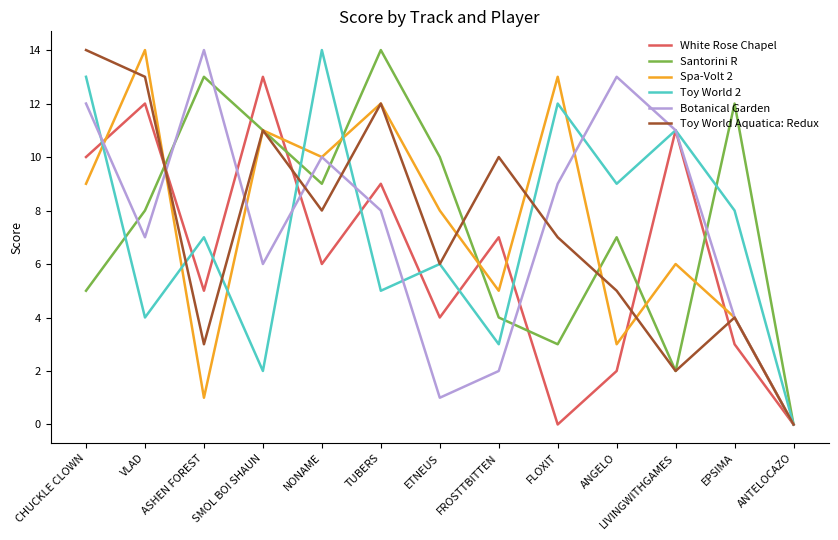

Reading left to right, what are all the values shown in this chart?

White Rose Chapel: CHUCKLE CLOWN=10	VLAD=12	ASHEN FOREST=5	SMOL BOI SHAUN=13	NONAME=6	TUBERS=9	ETNEUS=4	FROSTTBITTEN=7	FLOXIT=0	ANGELO=2	LIVINGWITHGAMES=11	EPSIMA=3	ANTELOCAZO=0
Santorini R: CHUCKLE CLOWN=5	VLAD=8	ASHEN FOREST=13	SMOL BOI SHAUN=11	NONAME=9	TUBERS=14	ETNEUS=10	FROSTTBITTEN=4	FLOXIT=3	ANGELO=7	LIVINGWITHGAMES=2	EPSIMA=12	ANTELOCAZO=0
Spa-Volt 2: CHUCKLE CLOWN=9	VLAD=14	ASHEN FOREST=1	SMOL BOI SHAUN=11	NONAME=10	TUBERS=12	ETNEUS=8	FROSTTBITTEN=5	FLOXIT=13	ANGELO=3	LIVINGWITHGAMES=6	EPSIMA=4	ANTELOCAZO=0
Toy World 2: CHUCKLE CLOWN=13	VLAD=4	ASHEN FOREST=7	SMOL BOI SHAUN=2	NONAME=14	TUBERS=5	ETNEUS=6	FROSTTBITTEN=3	FLOXIT=12	ANGELO=9	LIVINGWITHGAMES=11	EPSIMA=8	ANTELOCAZO=0
Botanical Garden: CHUCKLE CLOWN=12	VLAD=7	ASHEN FOREST=14	SMOL BOI SHAUN=6	NONAME=10	TUBERS=8	ETNEUS=1	FROSTTBITTEN=2	FLOXIT=9	ANGELO=13	LIVINGWITHGAMES=11	EPSIMA=4	ANTELOCAZO=0
Toy World Aquatica: Redux: CHUCKLE CLOWN=14	VLAD=13	ASHEN FOREST=3	SMOL BOI SHAUN=11	NONAME=8	TUBERS=12	ETNEUS=6	FROSTTBITTEN=10	FLOXIT=7	ANGELO=5	LIVINGWITHGAMES=2	EPSIMA=4	ANTELOCAZO=0